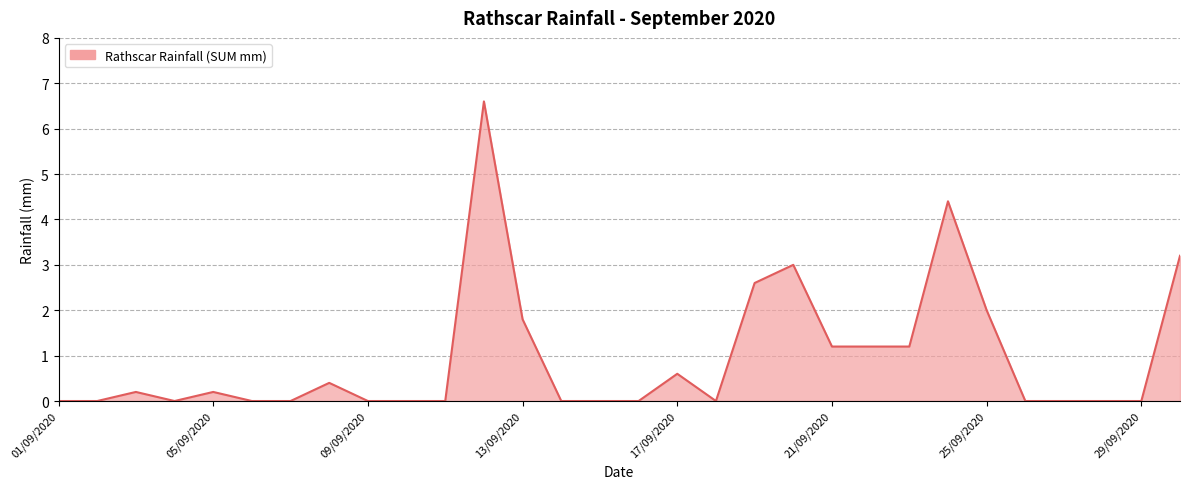

What is the greatest value displayed?

6.6